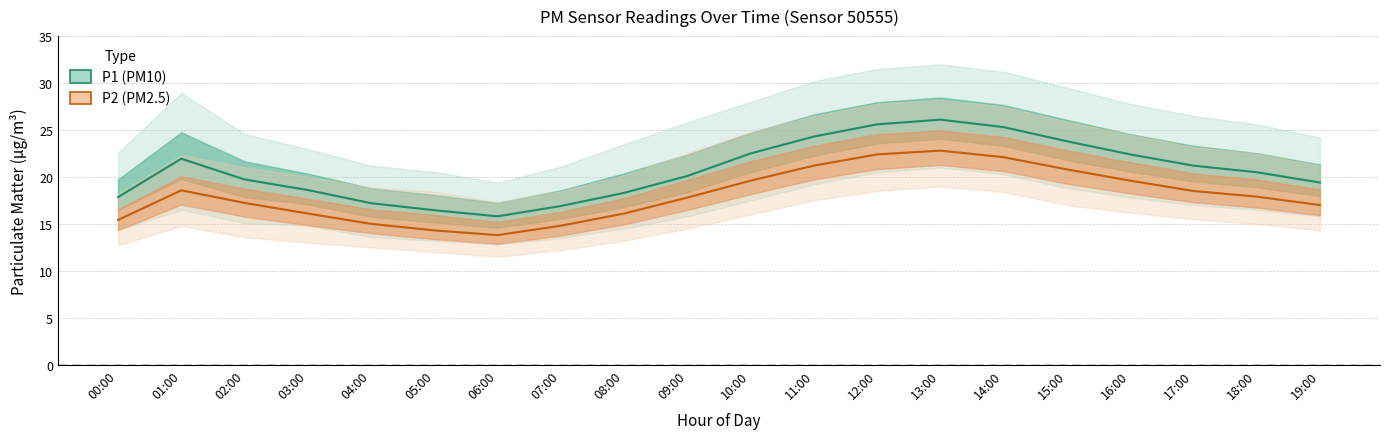

Where is P2 (PM2.5) mean nearest to the value 18?

18:00